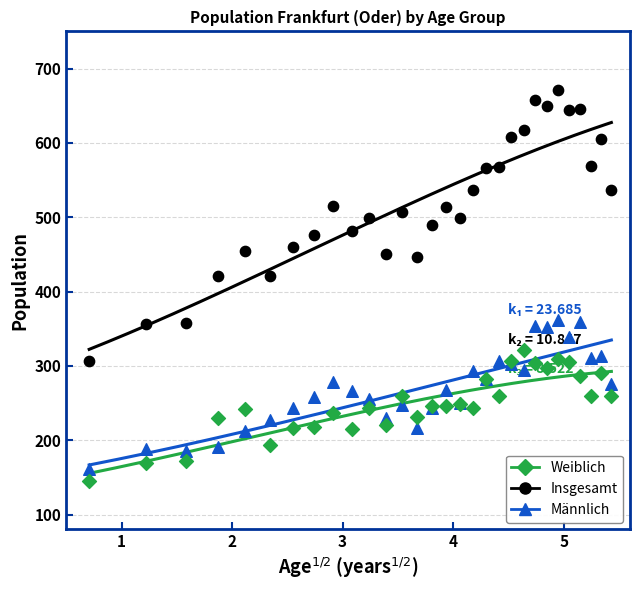

Which series has the largest Y range (max minus min)?

Insgesamt